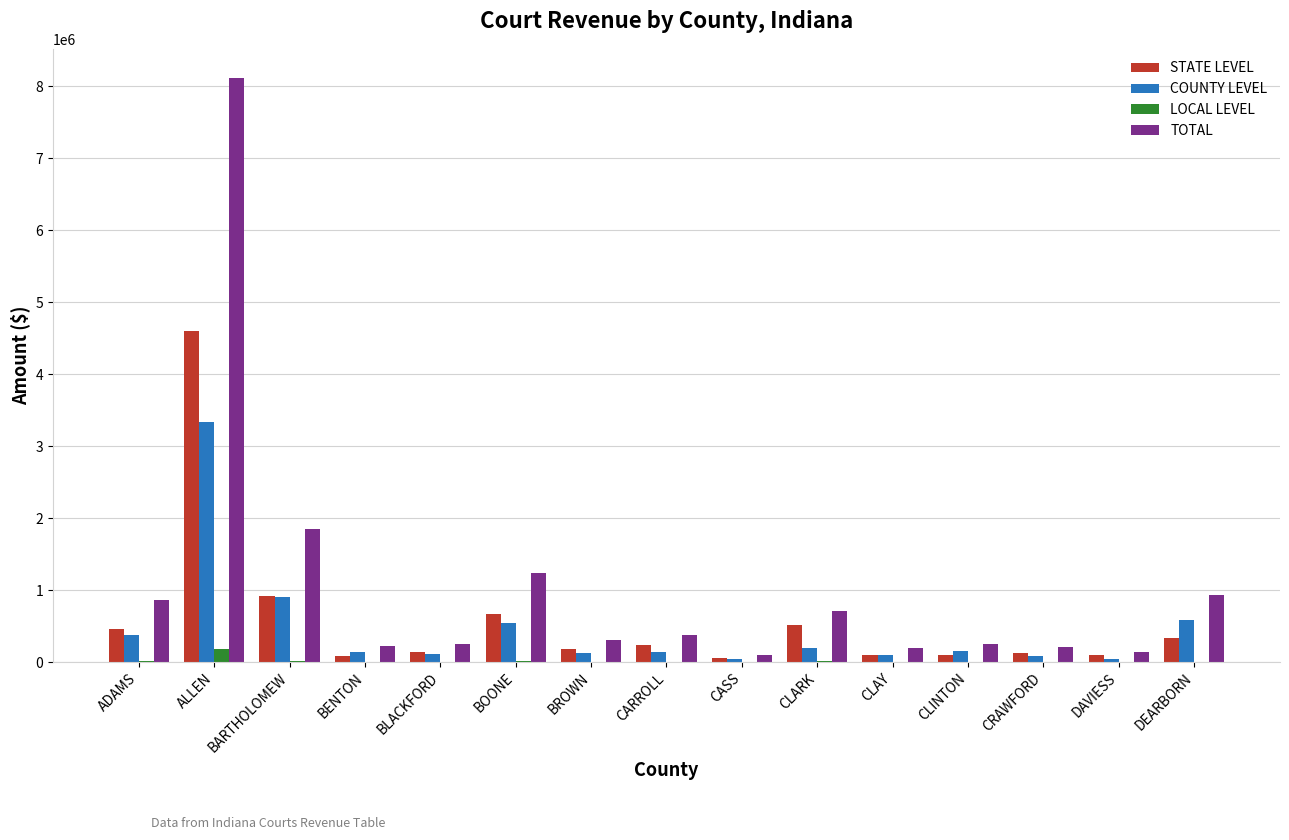

The STATE LEVEL series shows 337041.9 at DEARBORN. True or false?

True